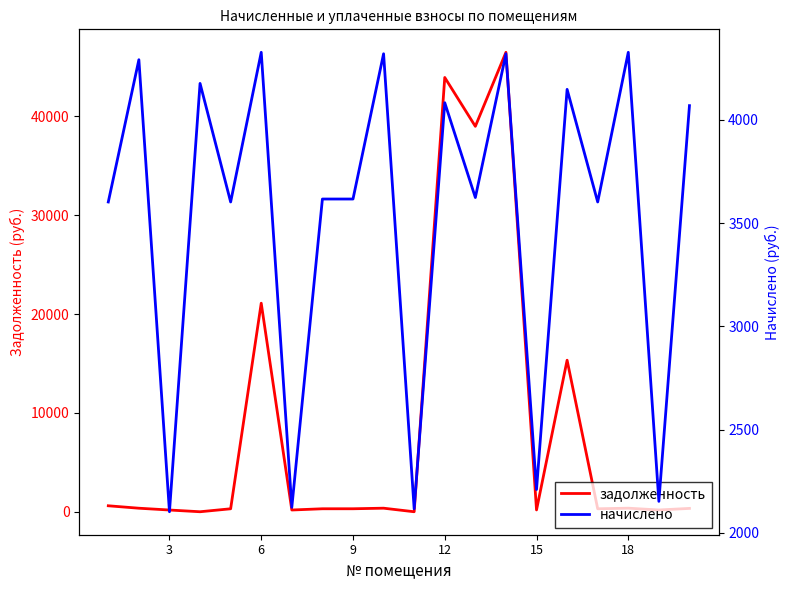

Is it true that задолженность equals 11805.7 at 12?

False